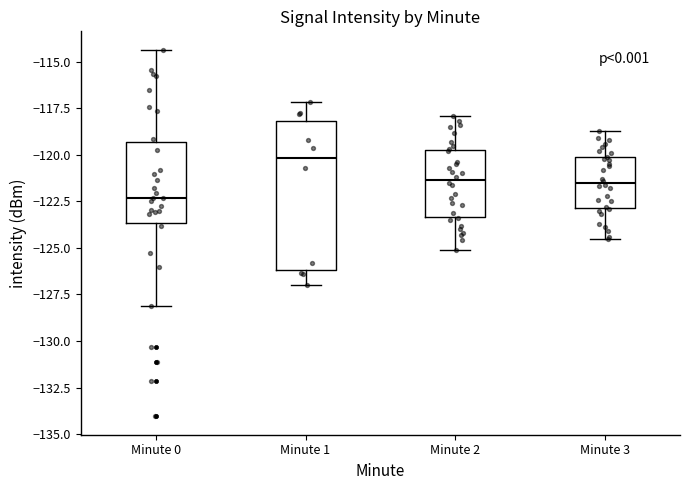

Where does the median line of the box for Minute 0 sit on the y-axis? The values are not printed on the chart, so give them approximately, as read against the axis.

-122.5